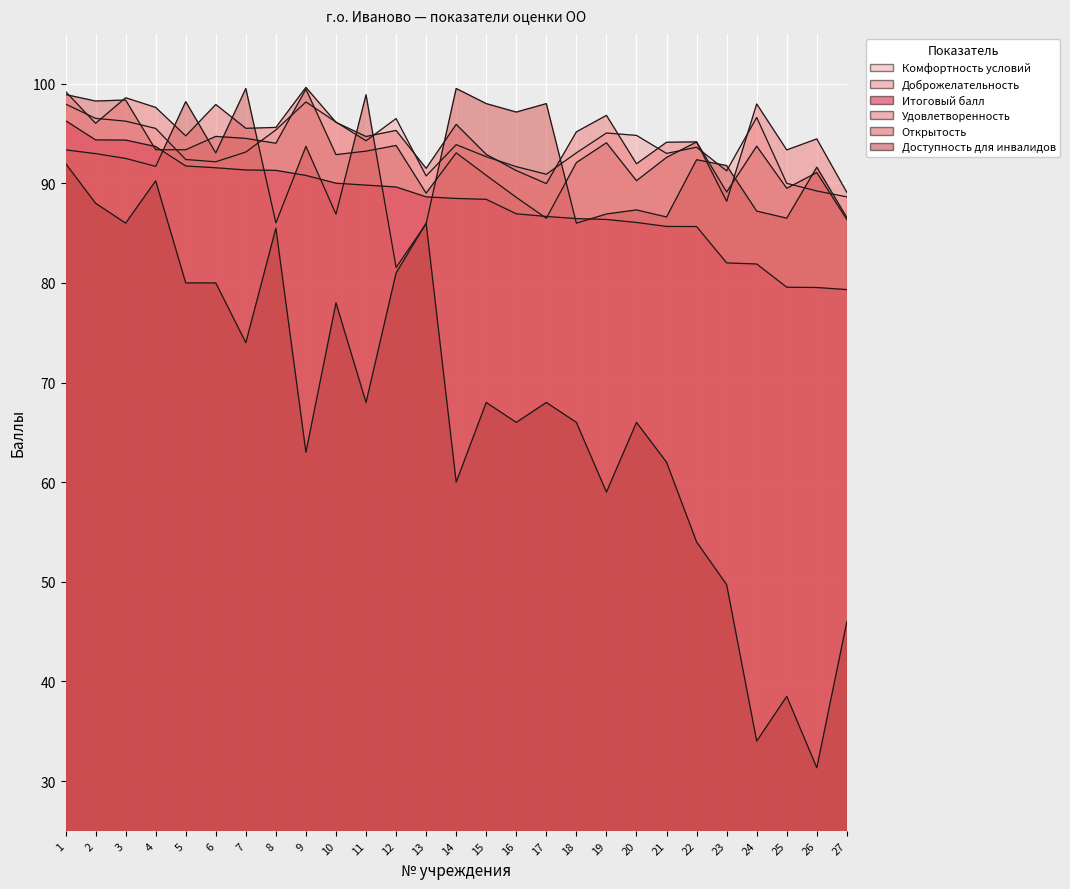

How many lines are shown in the chart?

6